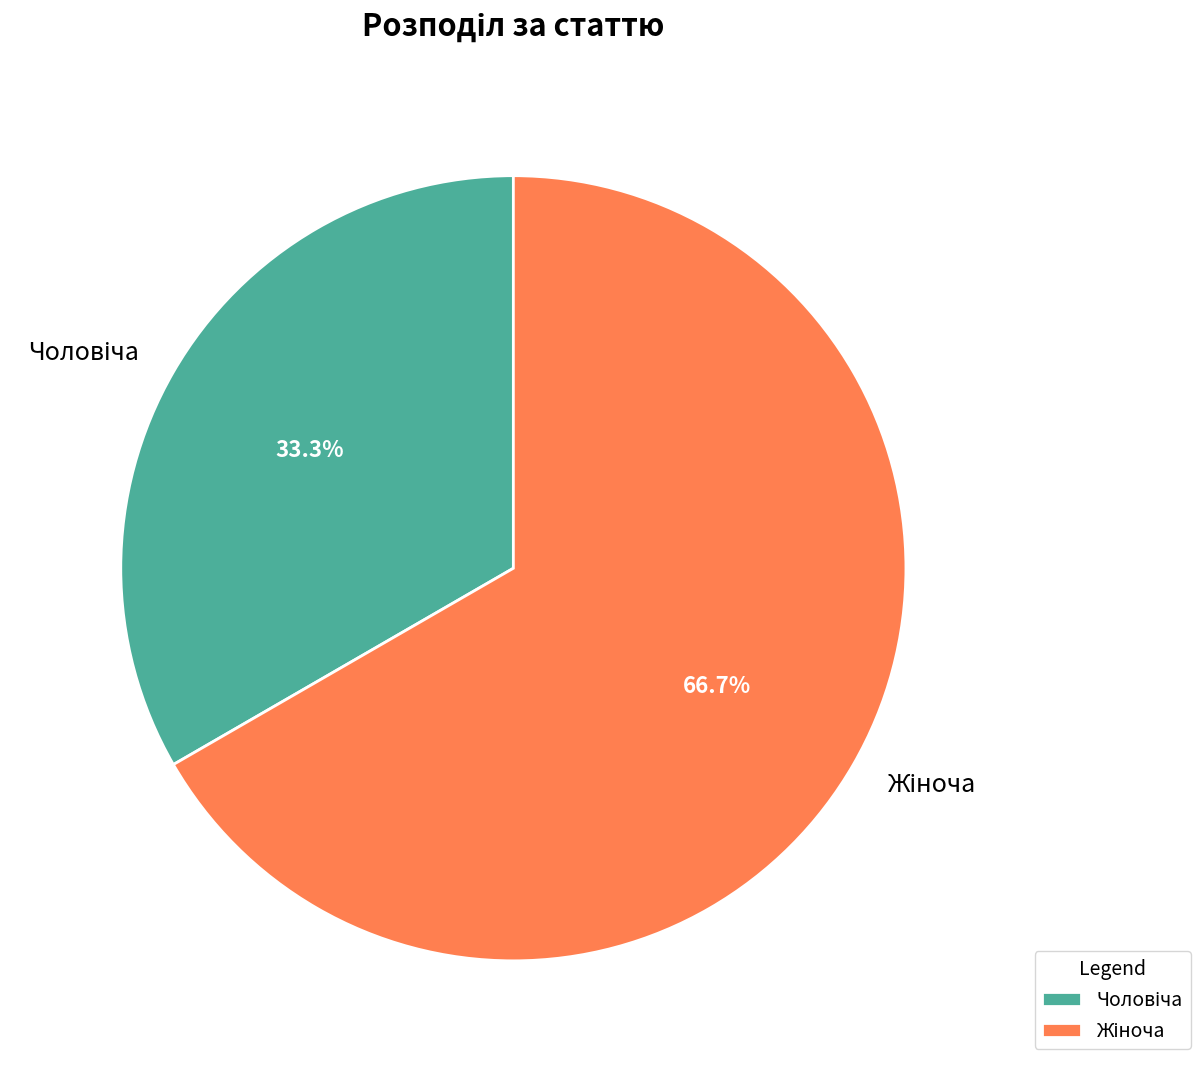

Is there any slice that represents more than half of the pie?

Yes